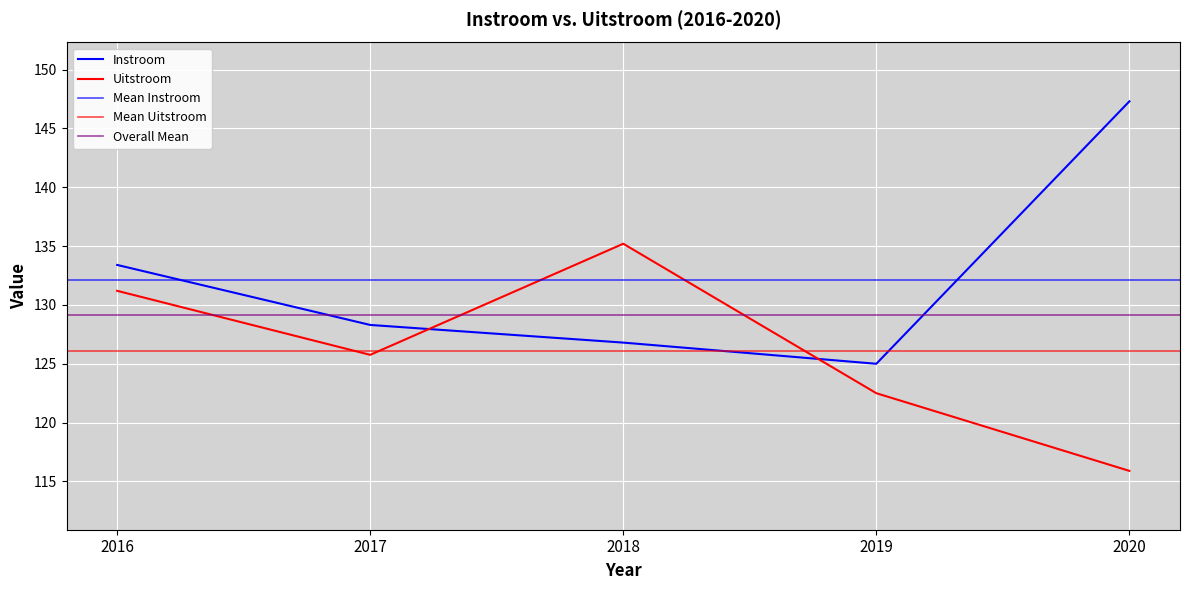

At which category does the chart reach its peak across all series?

2020